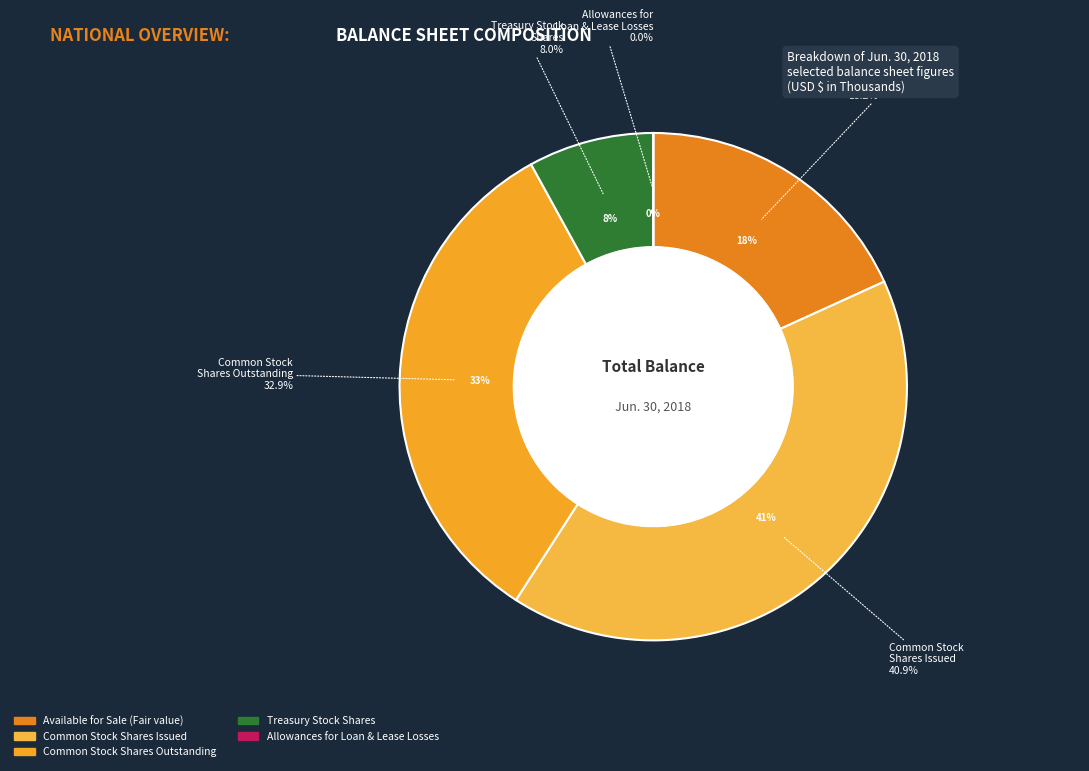

Is there a majority slice in this chart?

No